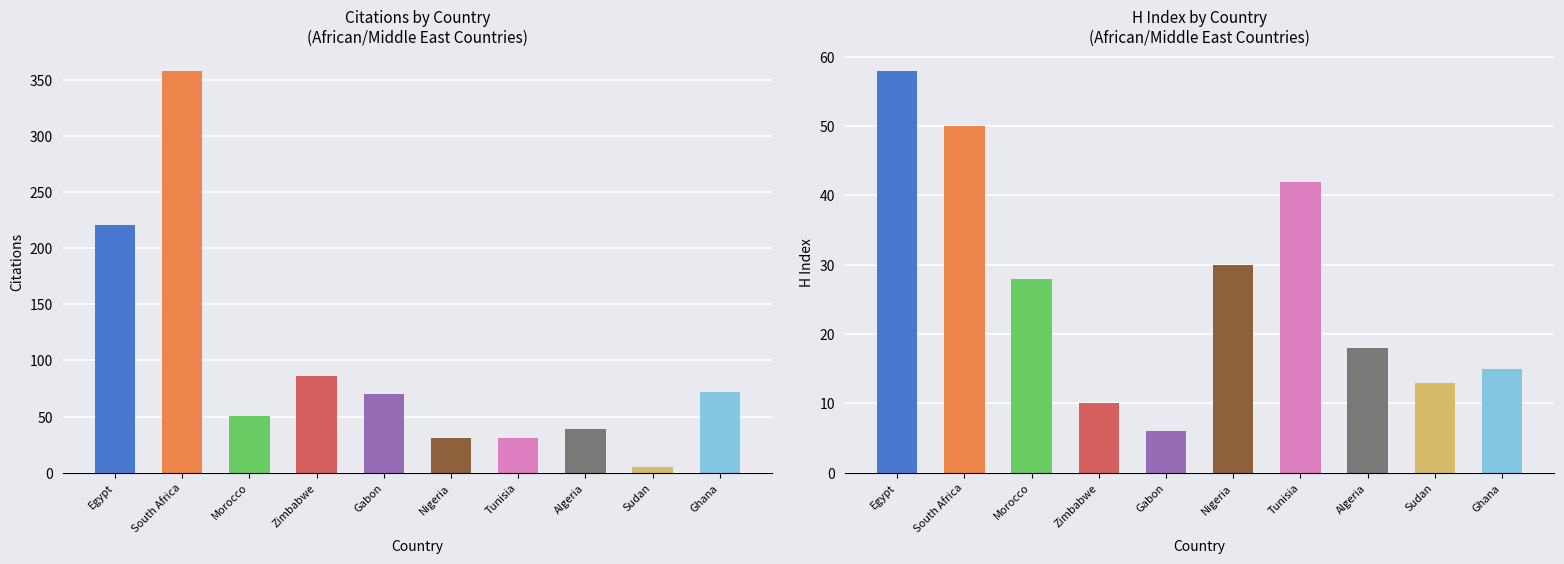

True or false: H index has a value of 50 at South Africa.

True